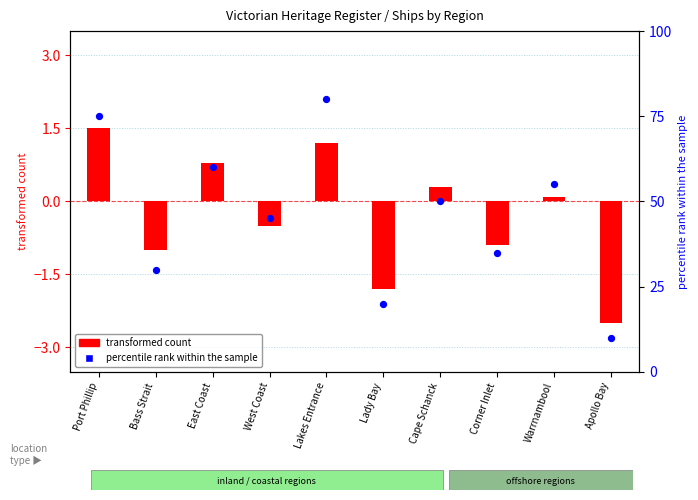

What are all the series names shown in the legend?

transformed count, percentile rank within the sample